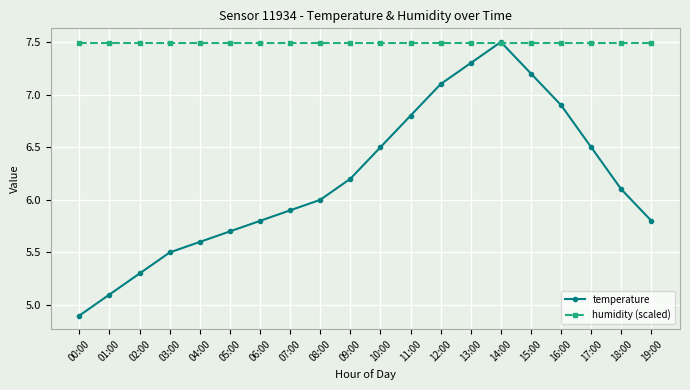

Which series changed the most between 03:00 and 17:00?

temperature